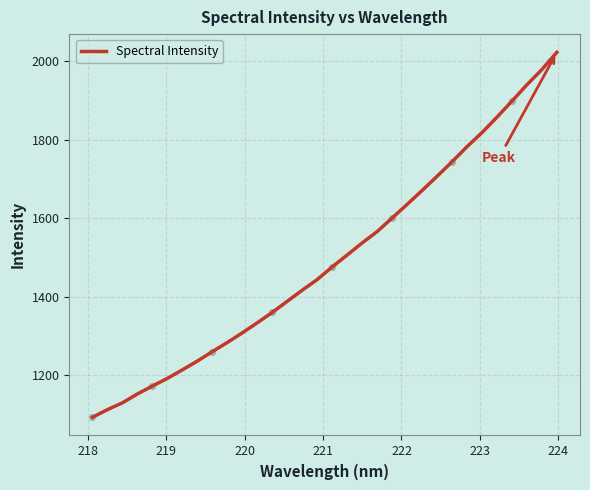

What is the difference between the maximum and minimum values?

930.5